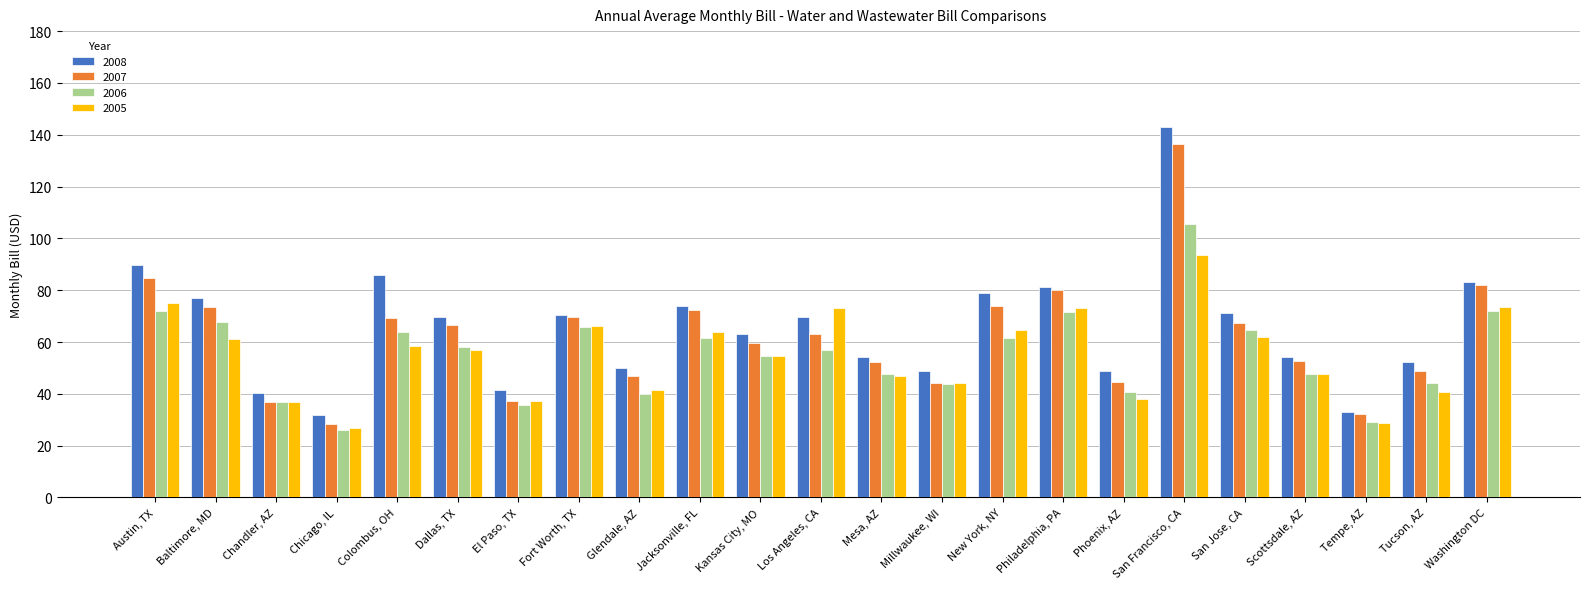

What is the spread (max minus min) of values at Fort Worth, TX?

4.5